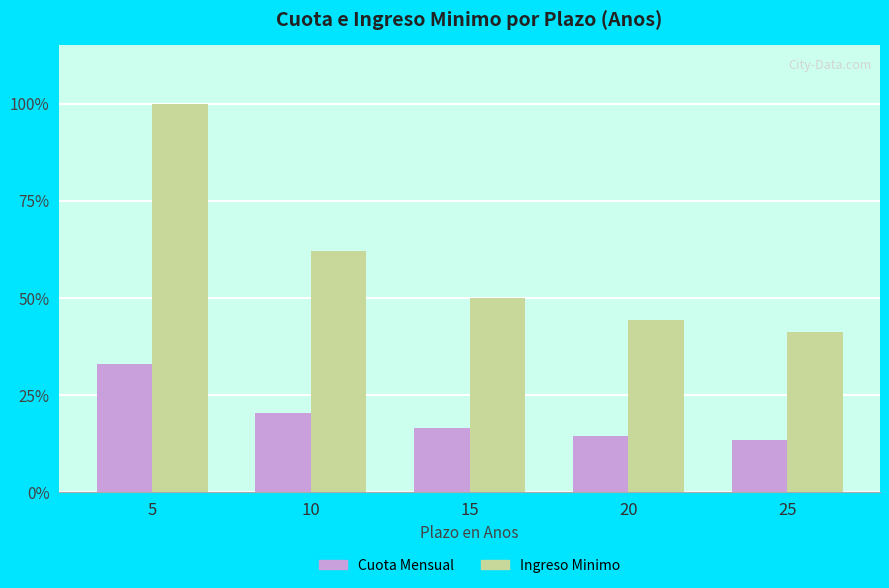

Which series has the largest total across all categories?

Ingreso Minimo